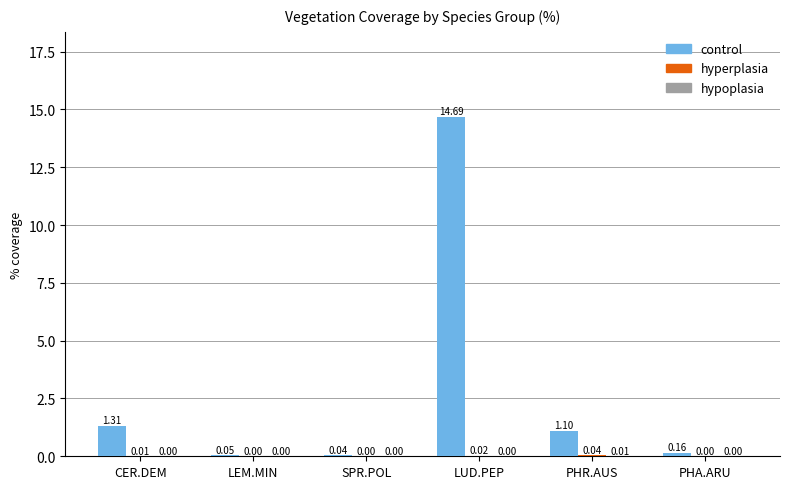

Between SPR.POL and PHR.AUS, which series saw the biggest shift?

control